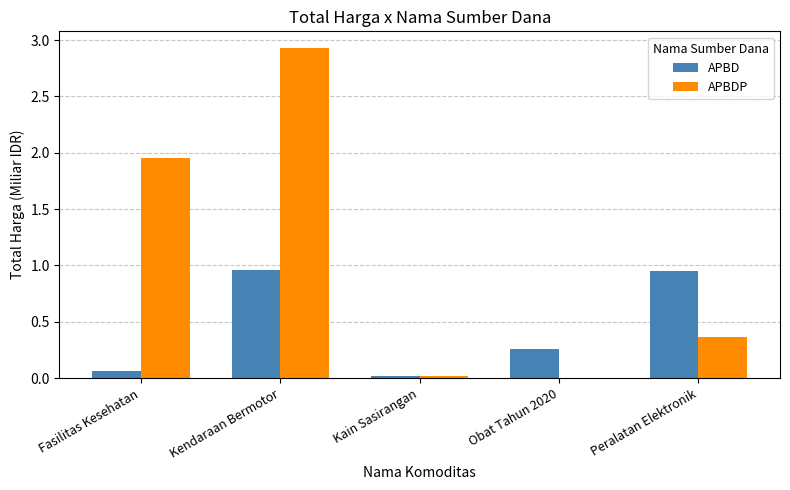

What are all the series names shown in the legend?

APBD, APBDP